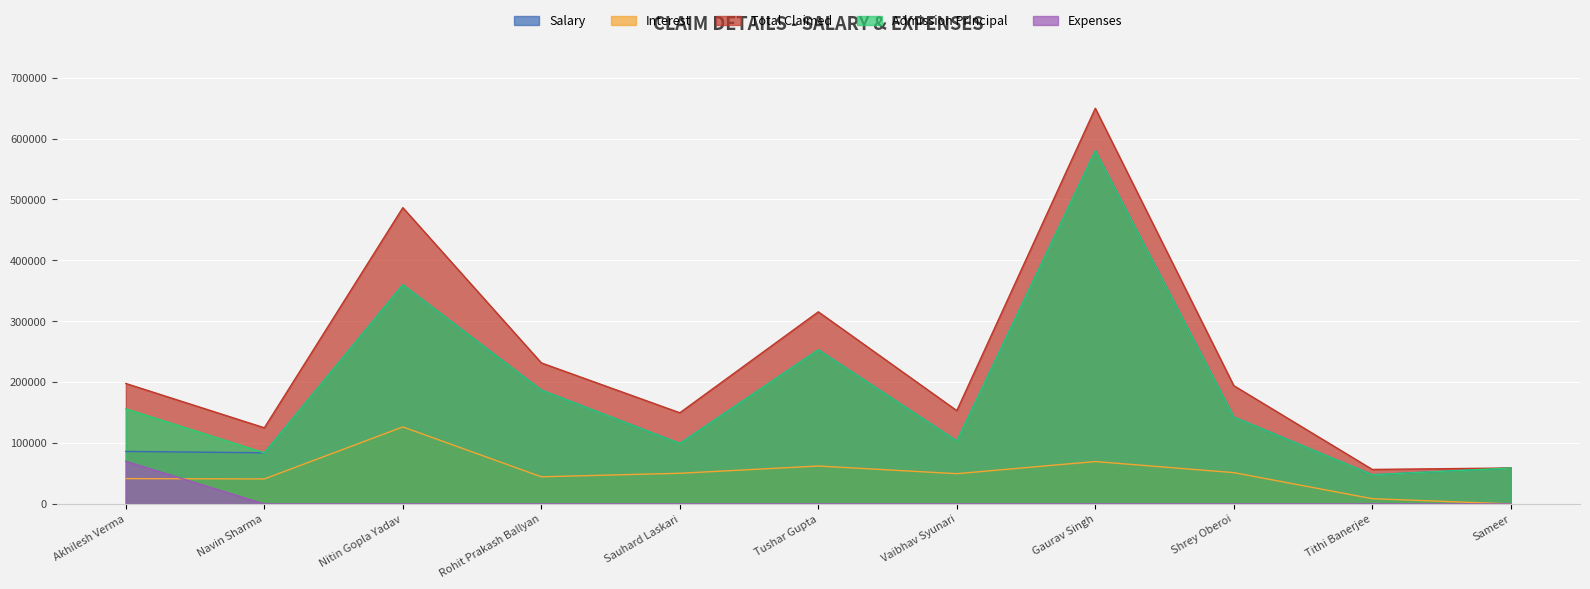

Which series has the largest range (max minus min)?

Total Claimed